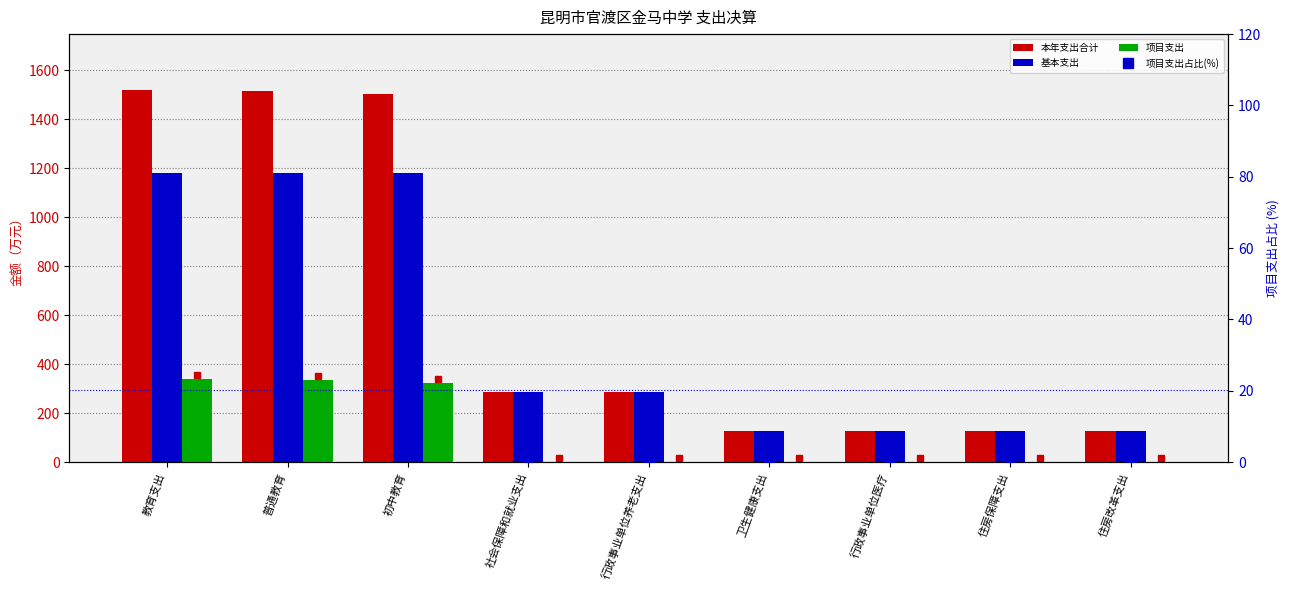

What is the label of the 6th bar from the right?

社会保障和就业支出